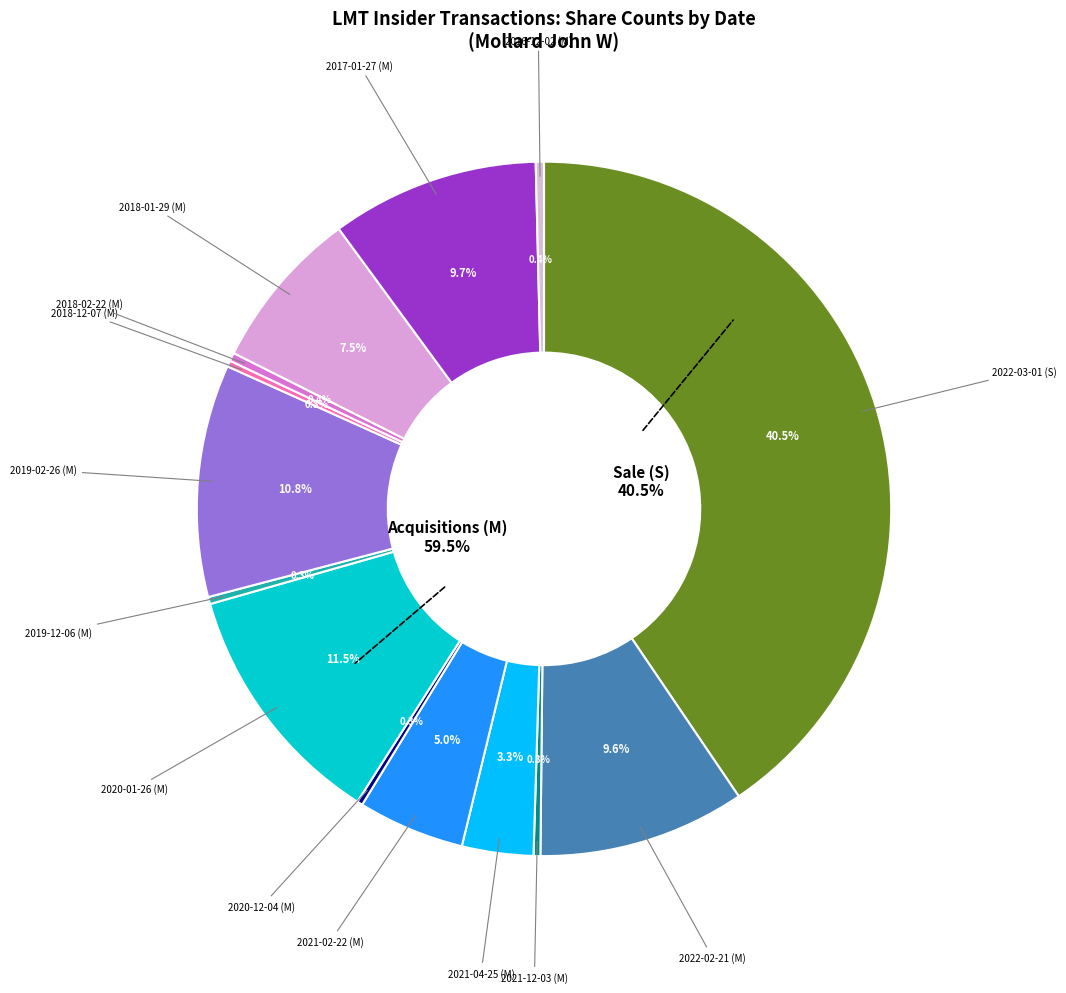

What is the change in value from 2018-12-07 (M) to 2018-02-22 (M)?

+13